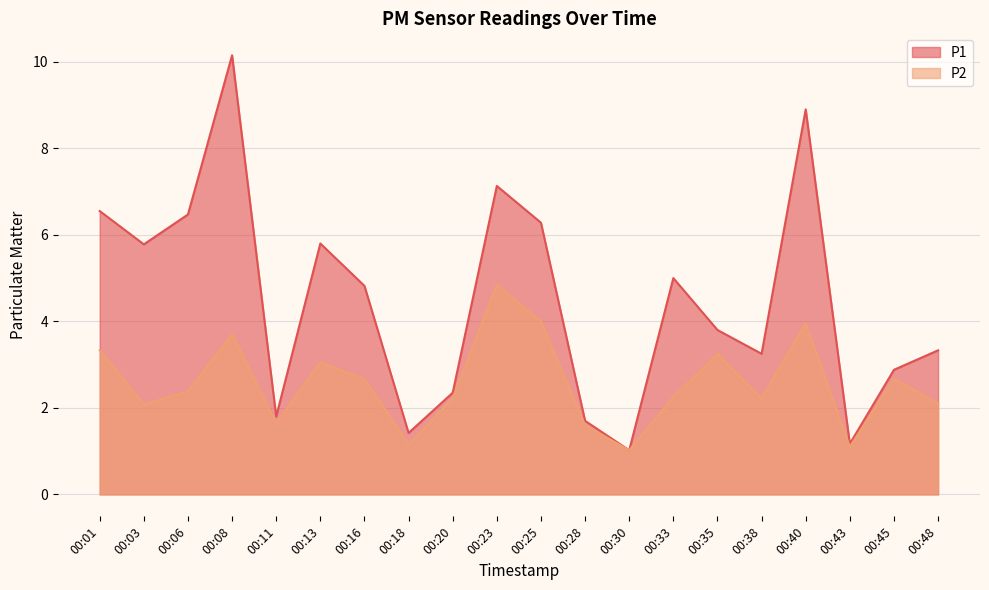

What is the value of the P2 point at the 18th from the left?

1.1